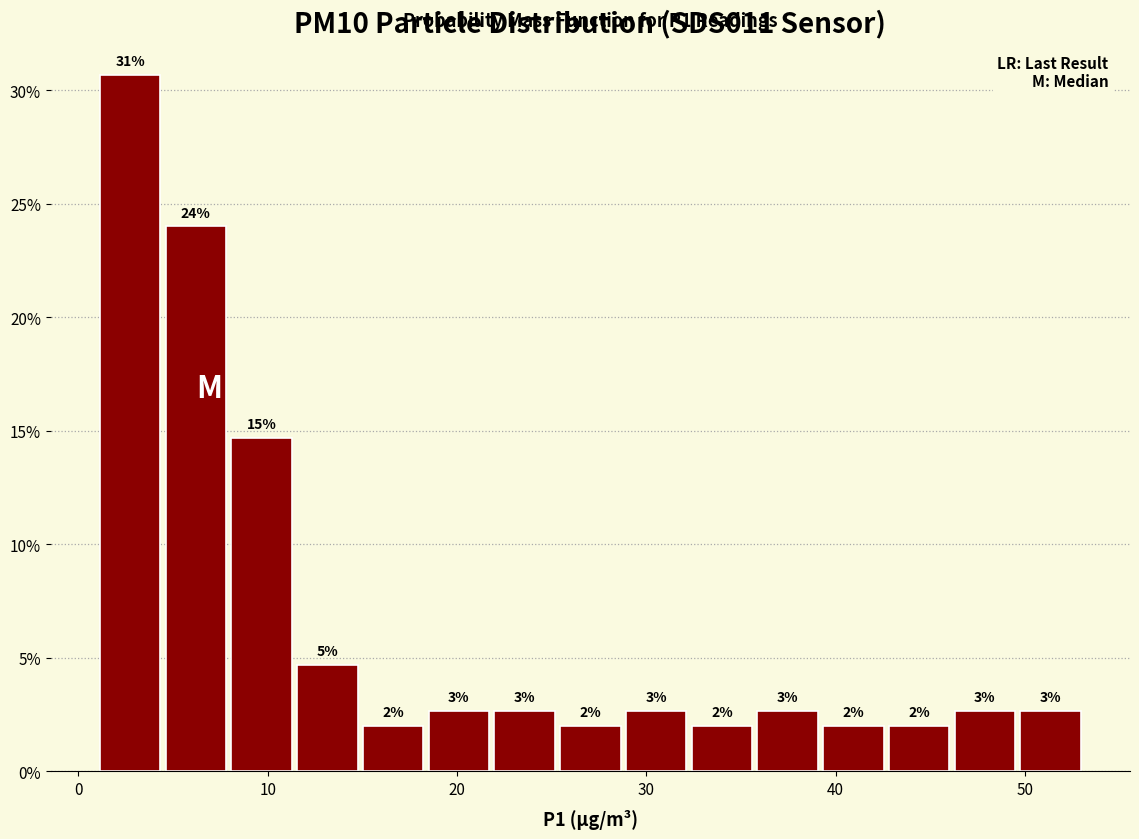

Read against the x-axis, roughly where is the centre of the tallest bar?

3